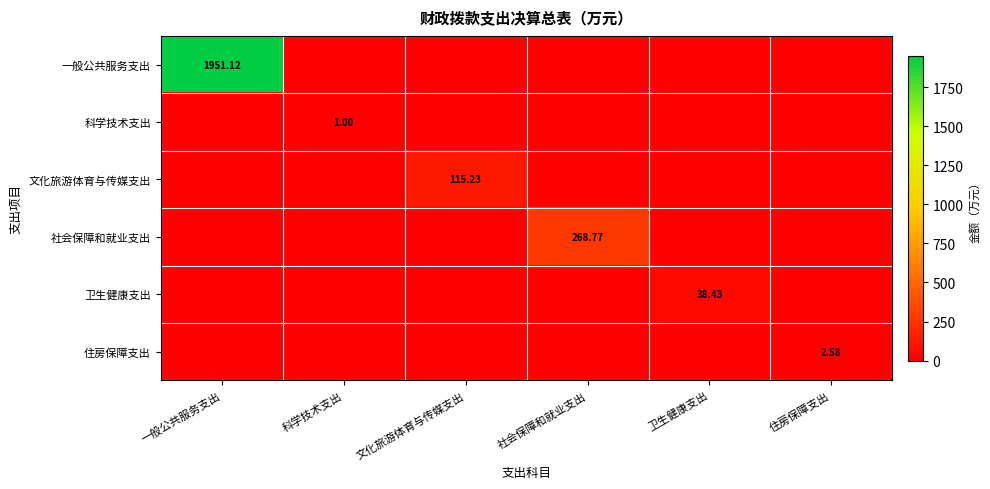

At which category does the chart reach its peak across all series?

一般公共服务支出